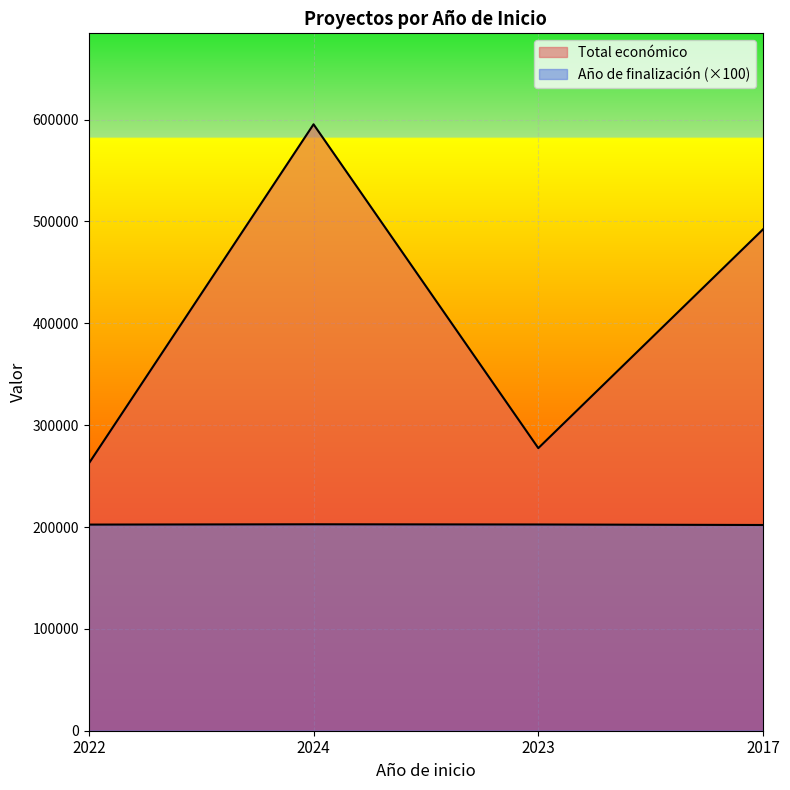

The Año de finalización series shows 202400 at 2022. True or false?

True